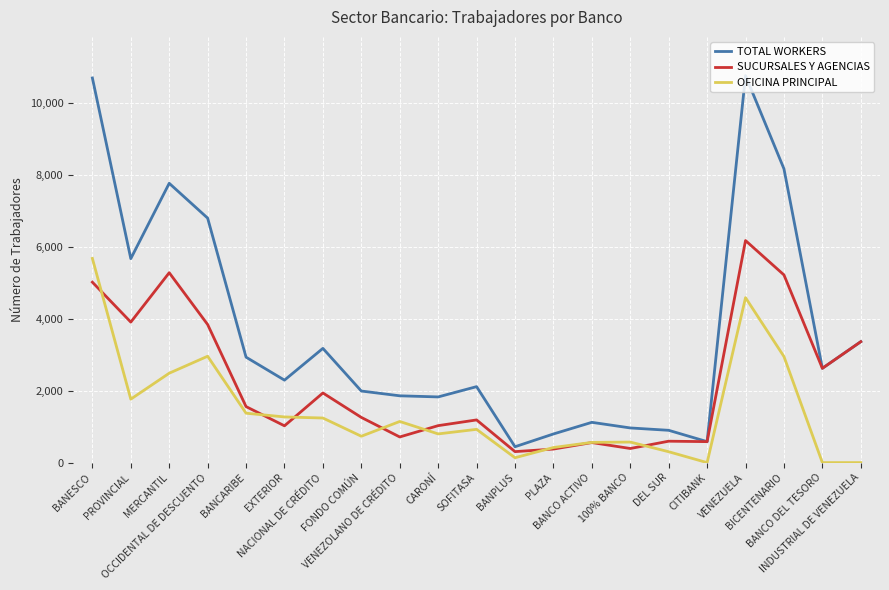

Which series has the largest total across all categories?

TOTAL WORKERS